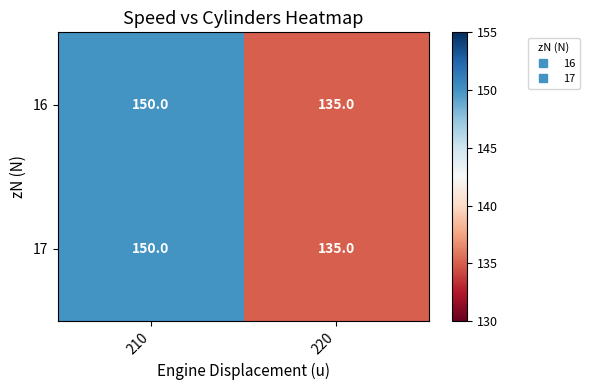

Reading left to right, transcribe all the data shown in this chart.

16: 150	135
17: 150	135